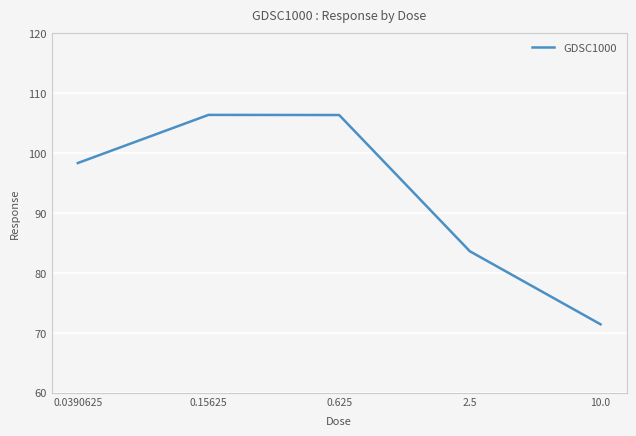

How many interior local peaks (higher than both neighbors) does the data have?

1